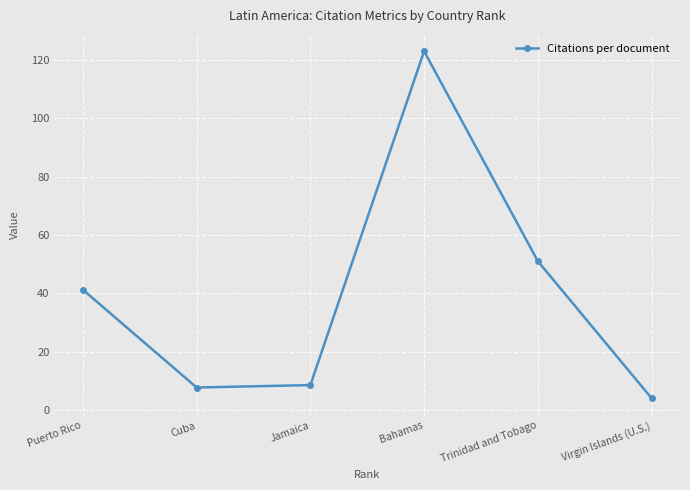

What is the sum of the values at Puerto Rico and Virgin Islands (U.S.)?

45.2